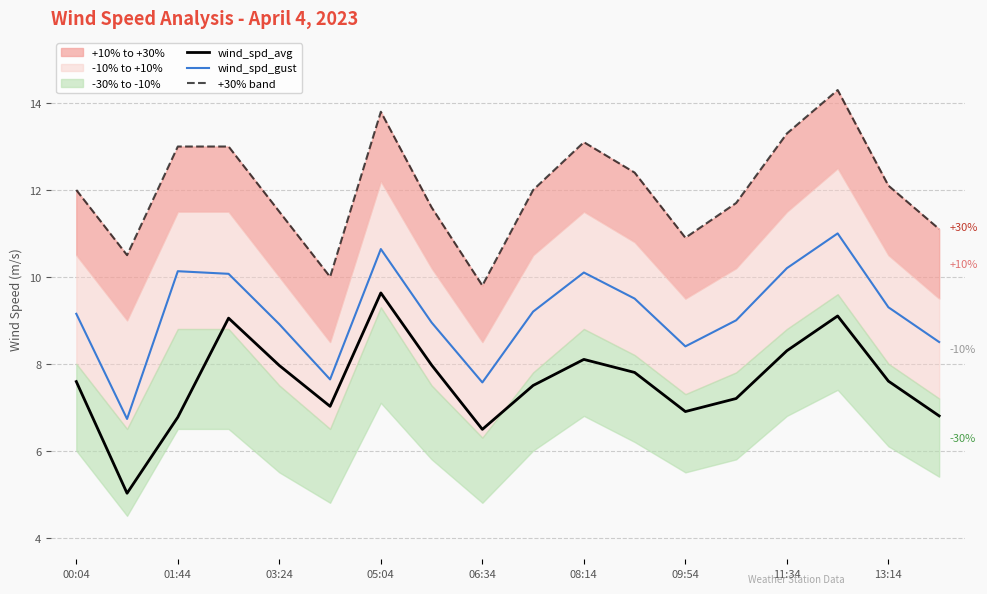

What is the highest value of the wind_spd_avg series?

9.6